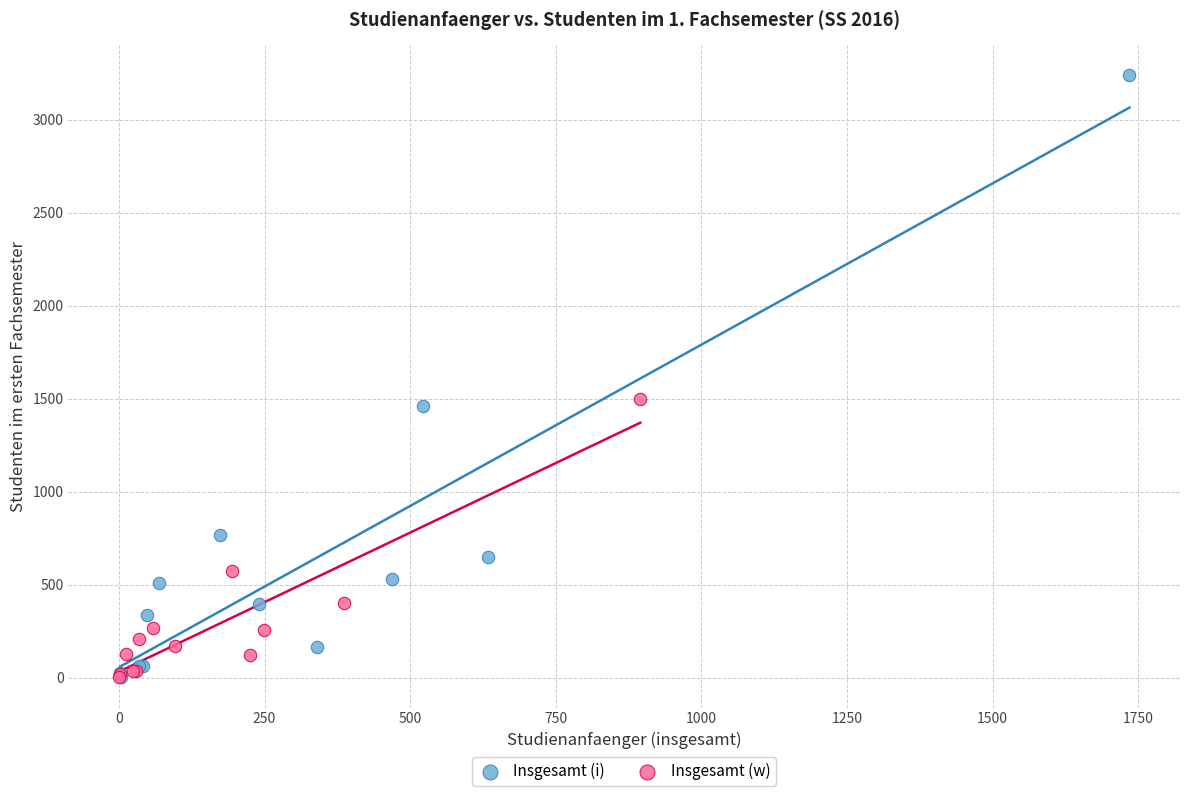

Which series contains the highest Y value?

Insgesamt (i)